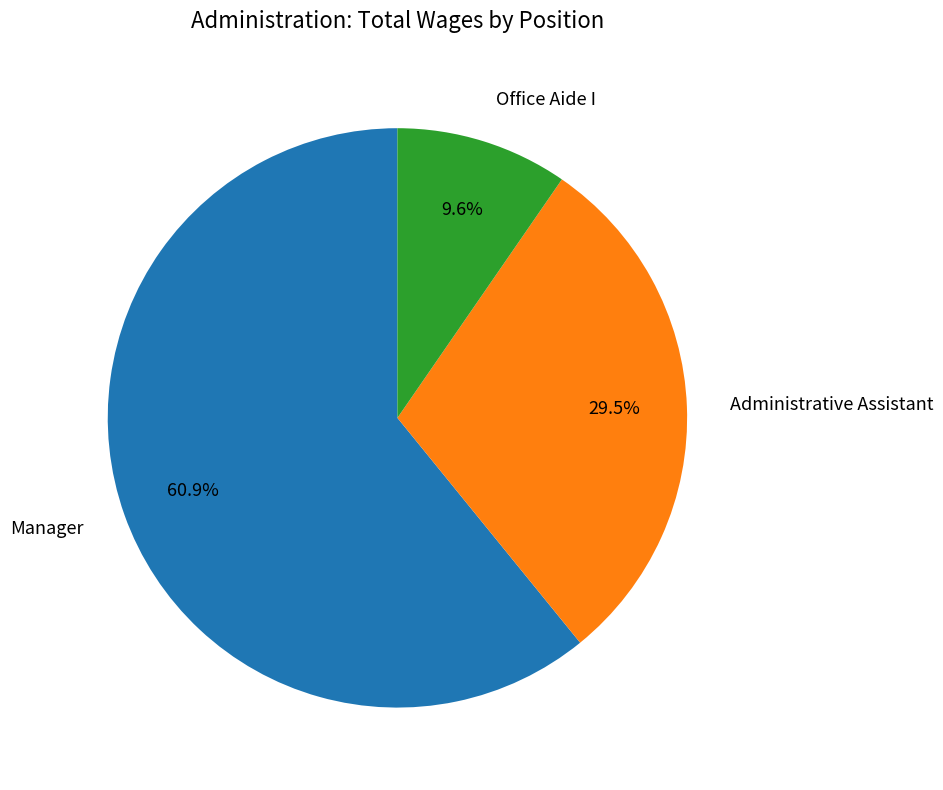

Which has a higher value, Manager or Office Aide I?

Manager